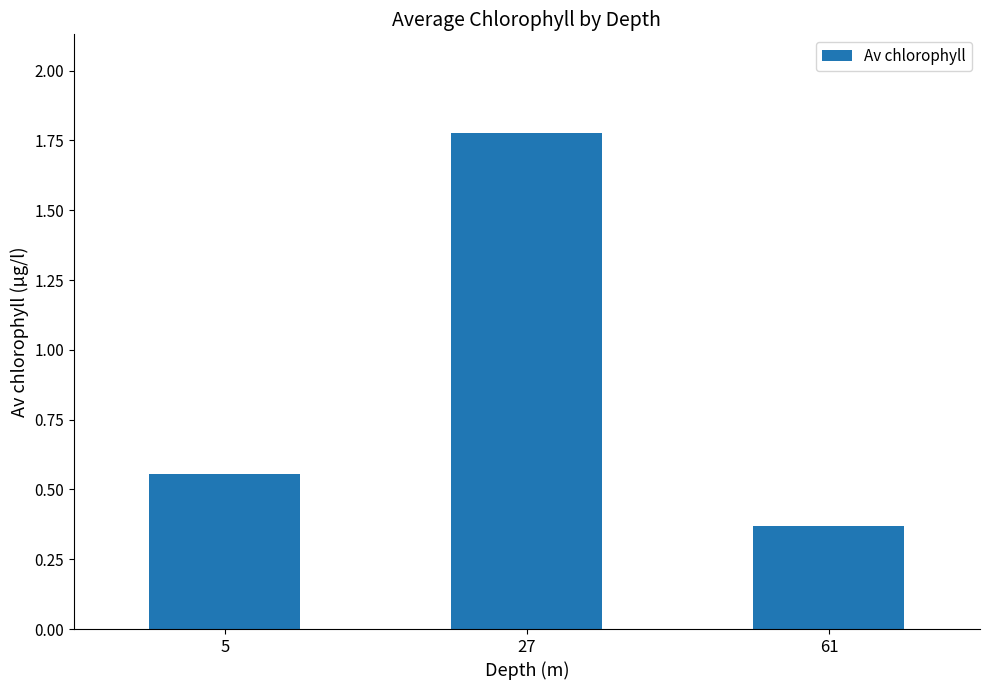

Is it true that the value at 27 is 0.9?

False